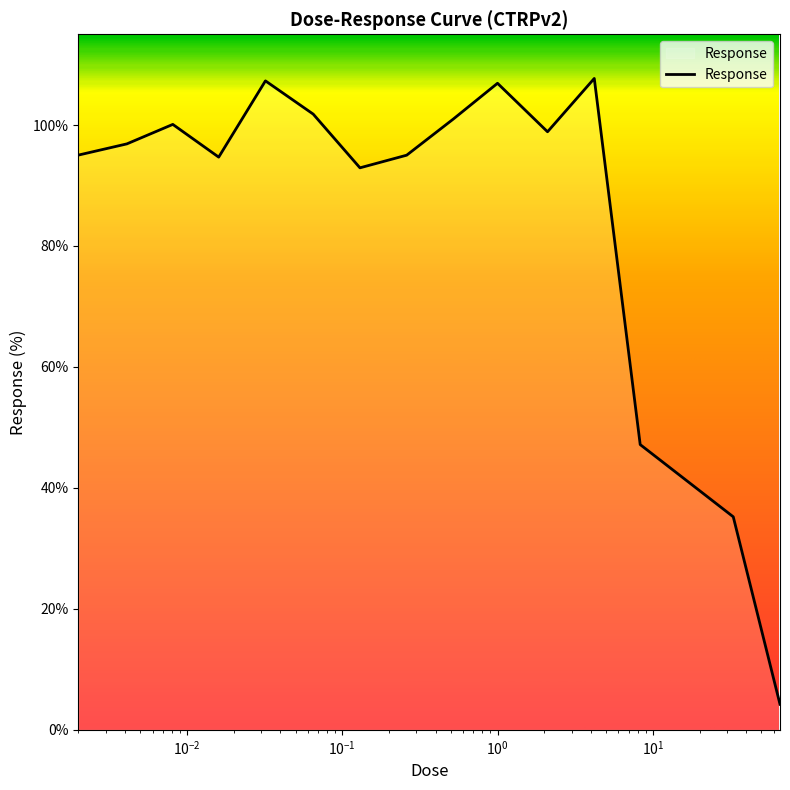

What is the smallest value displayed?

4.2